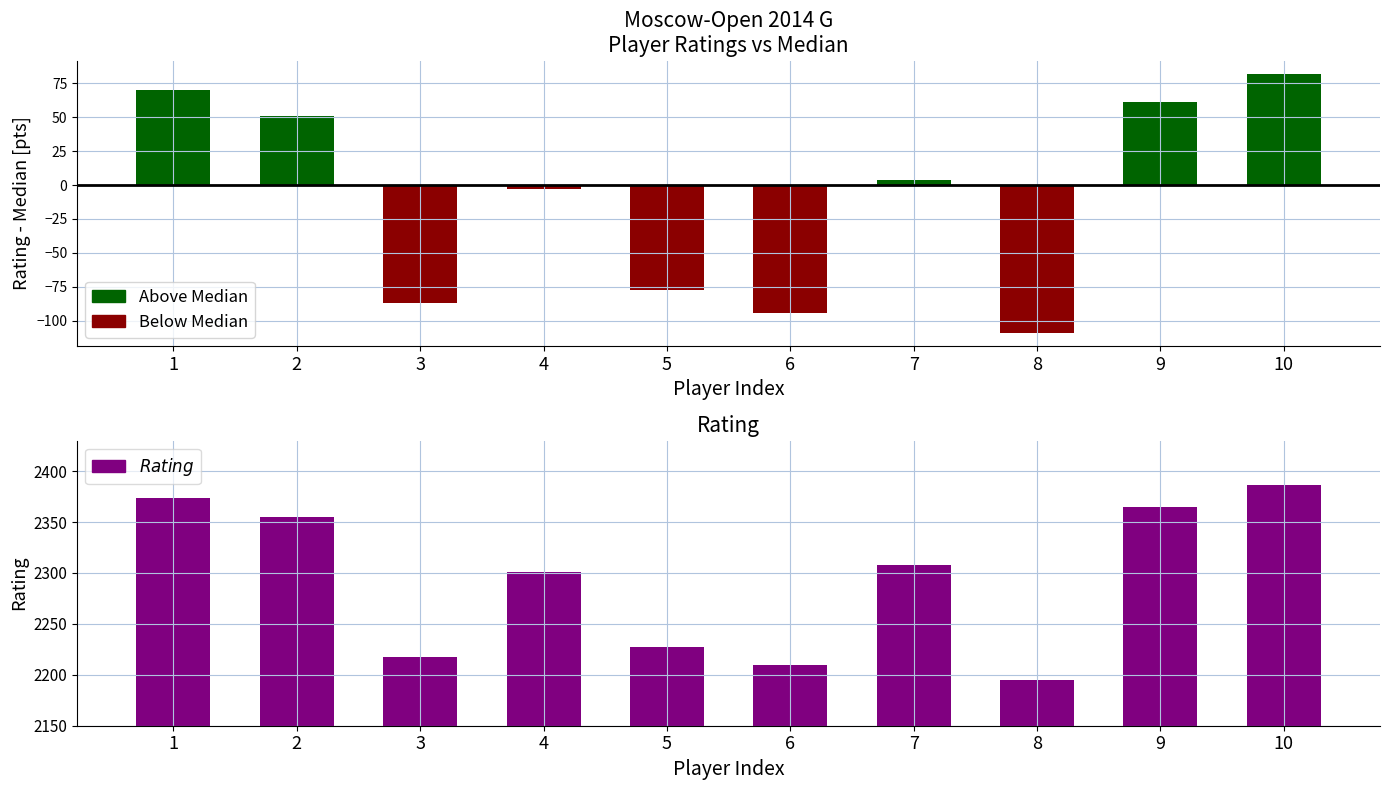

At how many categories does at least one series exceed 1654?

10